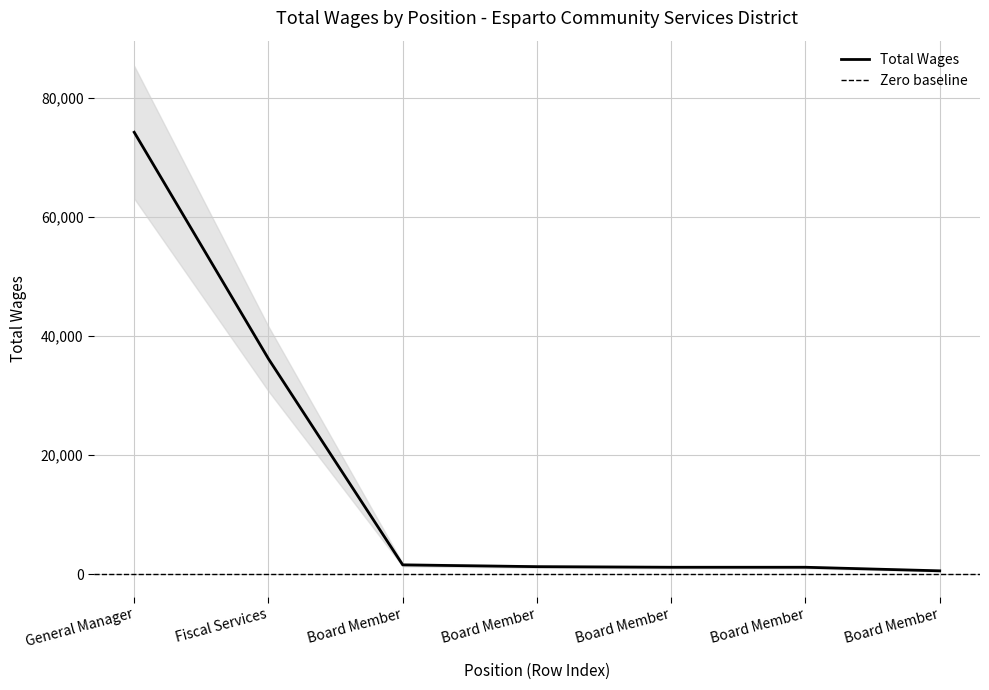

What is the average value?

16618